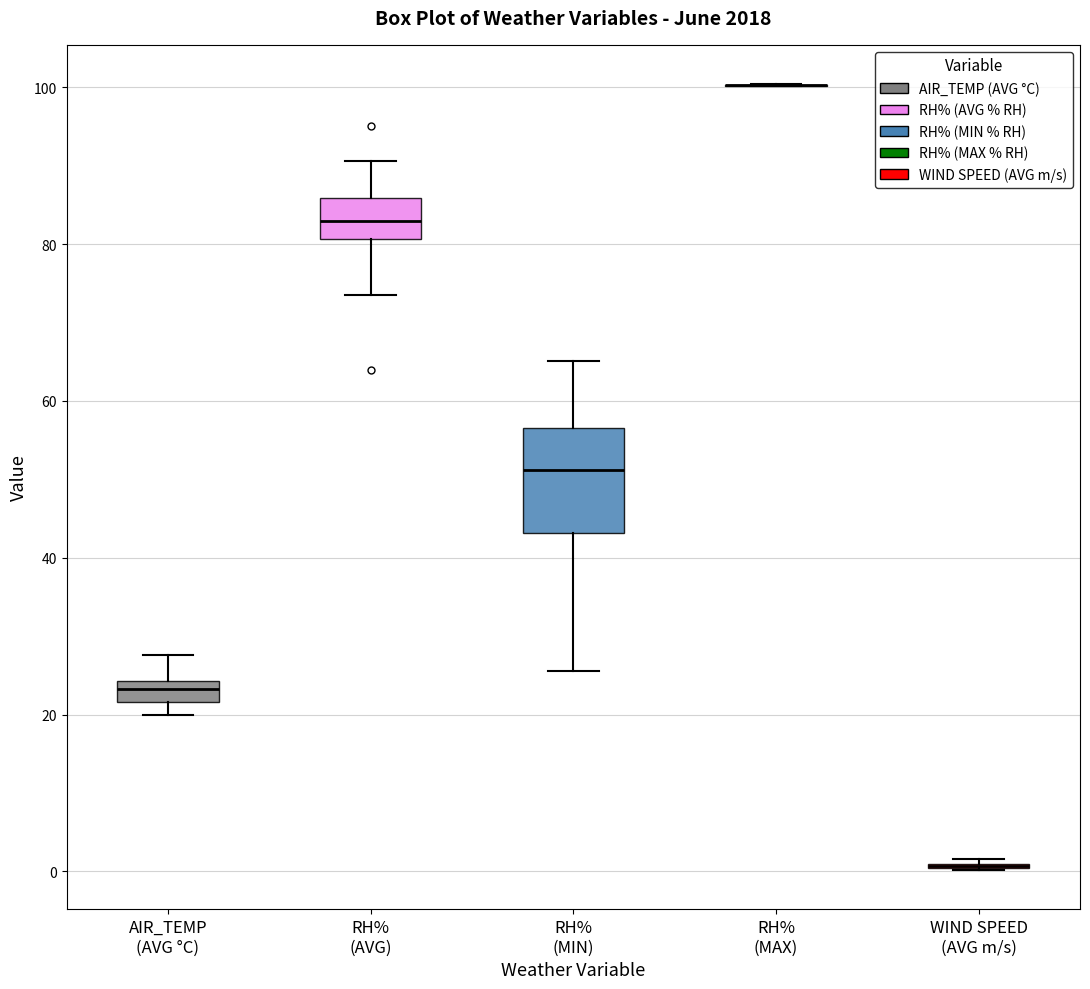

Comparing the boxes themselves (not the whiskers), which one is the tallest?

RH% (MIN)